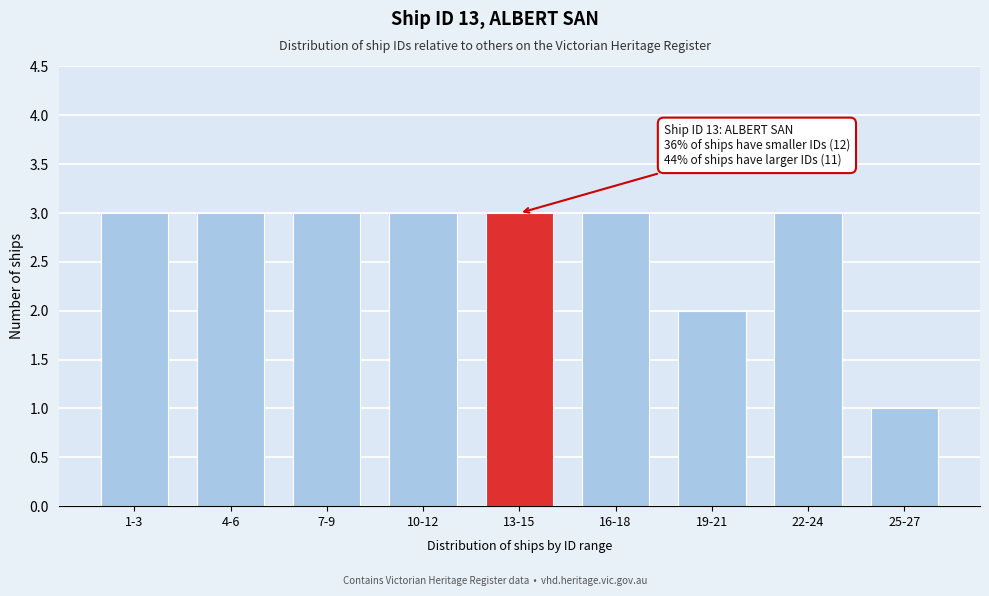

Reading right to left, transcribe all the data shown in this chart.

1	3	2	3	3	3	3	3	3